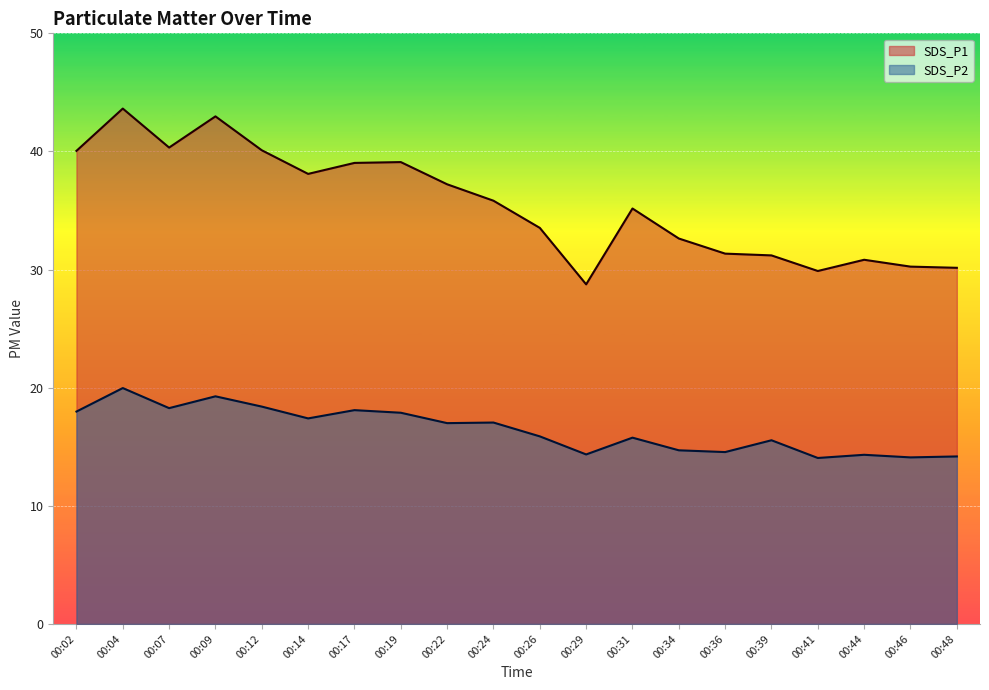

The value of SDS_P1 at 00:39 is 31.2. True or false?

True